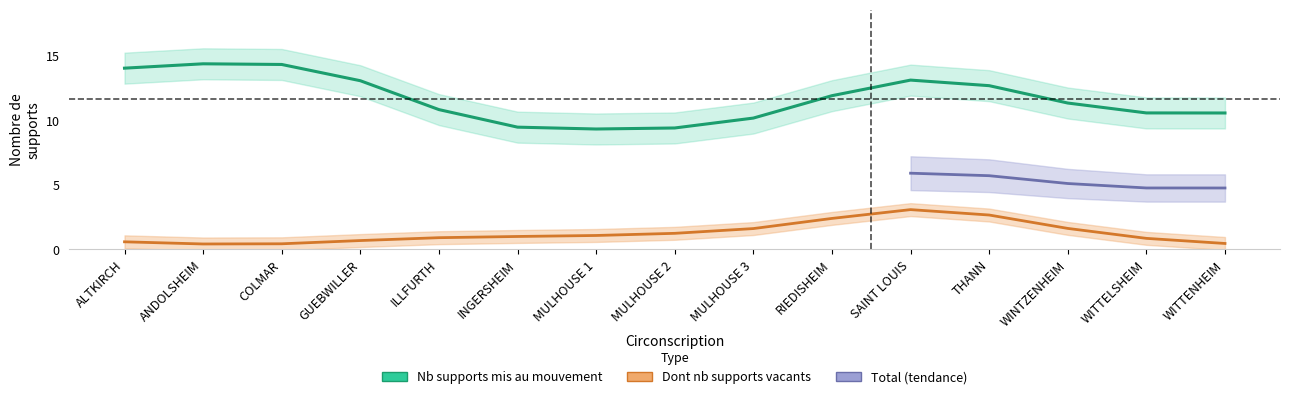

Is it true that Nb supports mis au mouvement equals 17 at WITTELSHEIM?

False